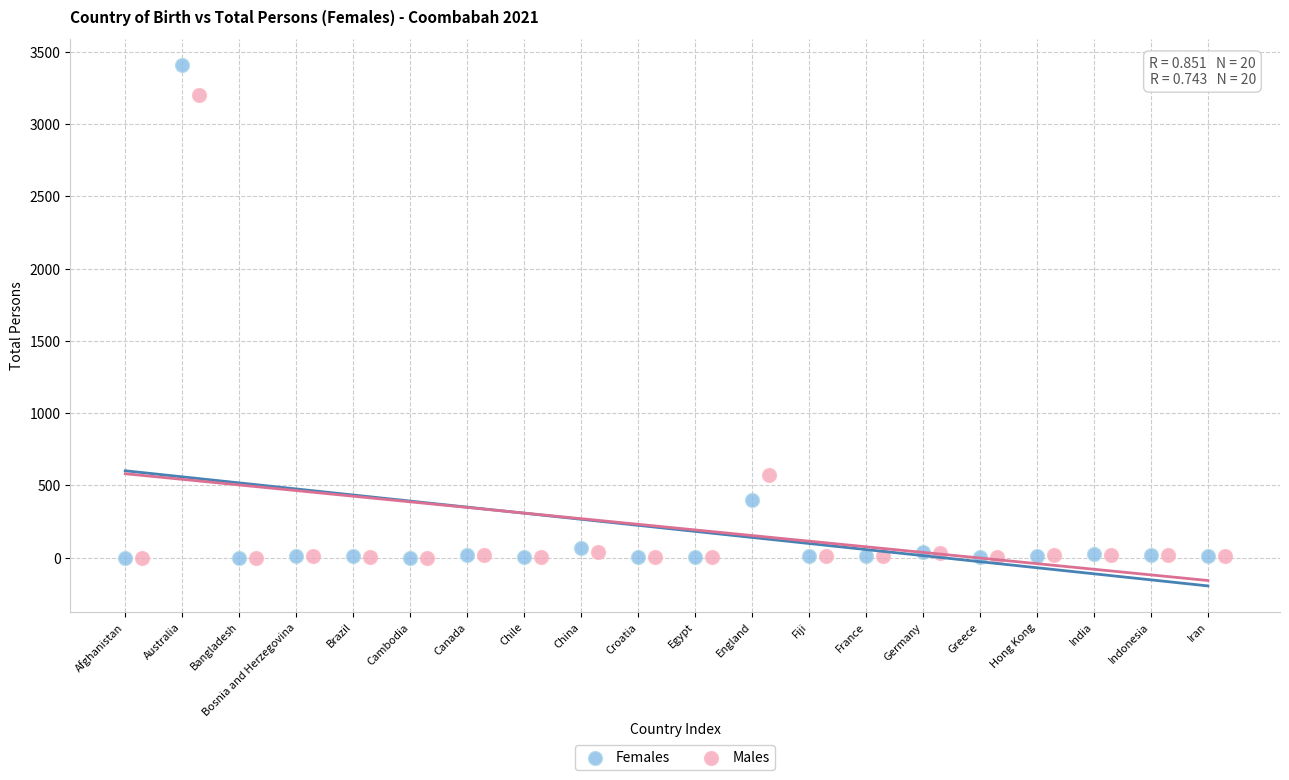

What are all the series names shown in the legend?

Females, Males